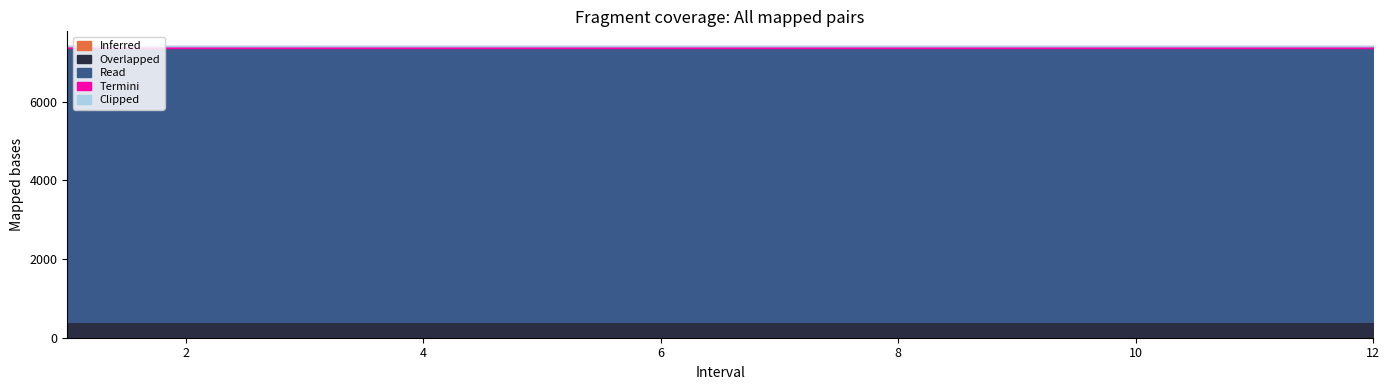

True or false: Clipped and Termini cross at least once.

False